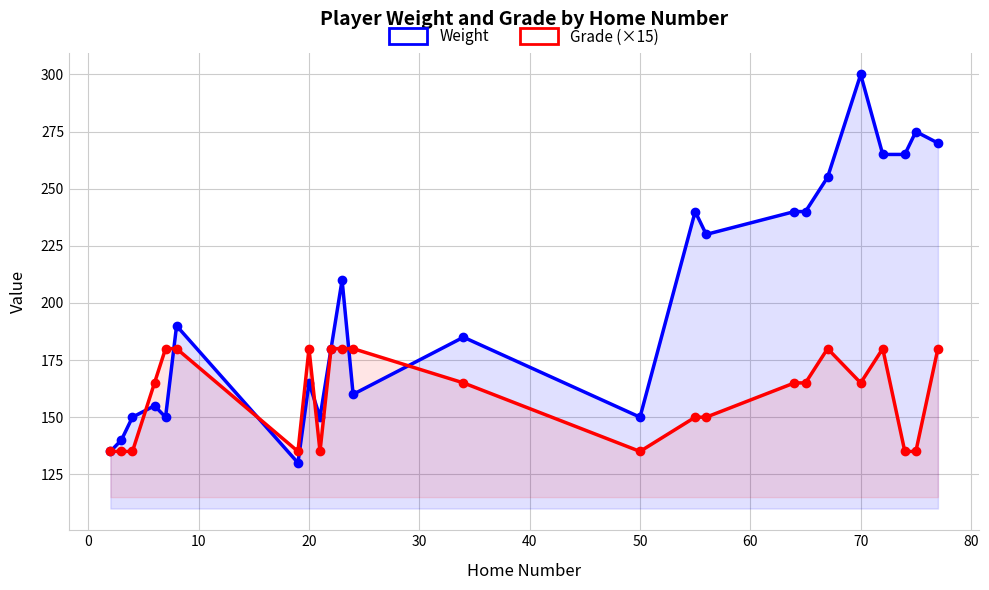

Rank the series by their maximum value, from lowest to highest.

Grade (×15), Weight